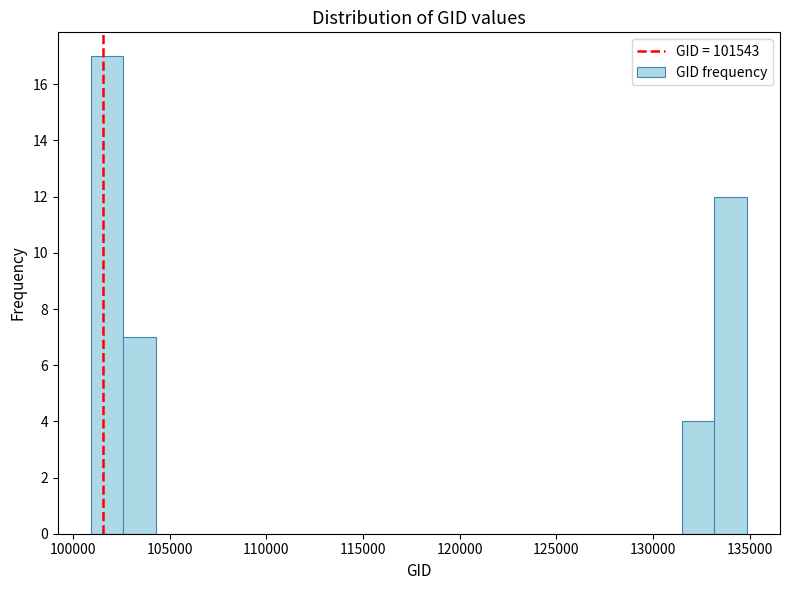

Read against the x-axis, roughly where is the centre of the tallest bar?

102000